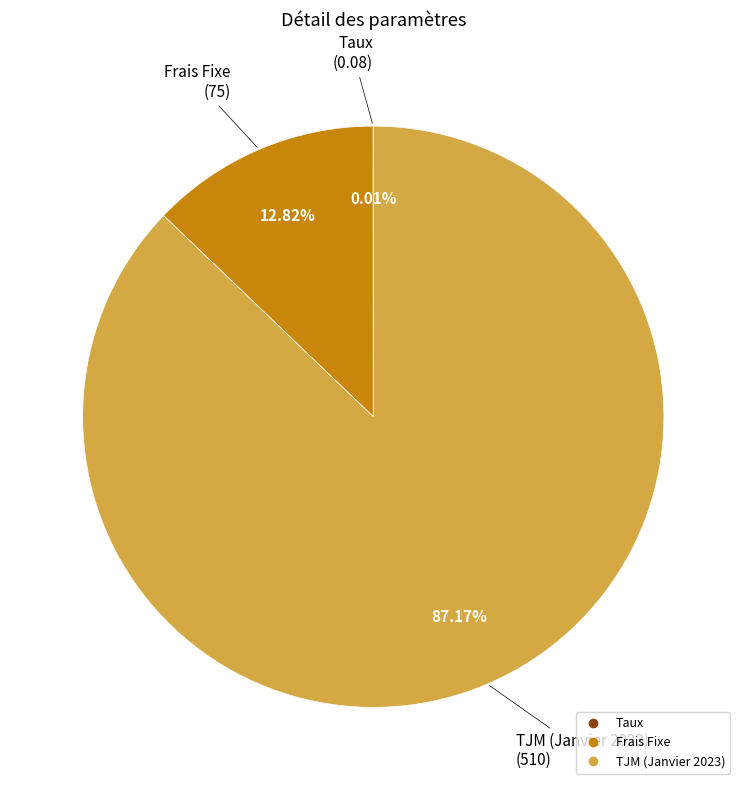

To the nearest percent, what percentage of the pie is TJM (Janvier 2023)?

87%